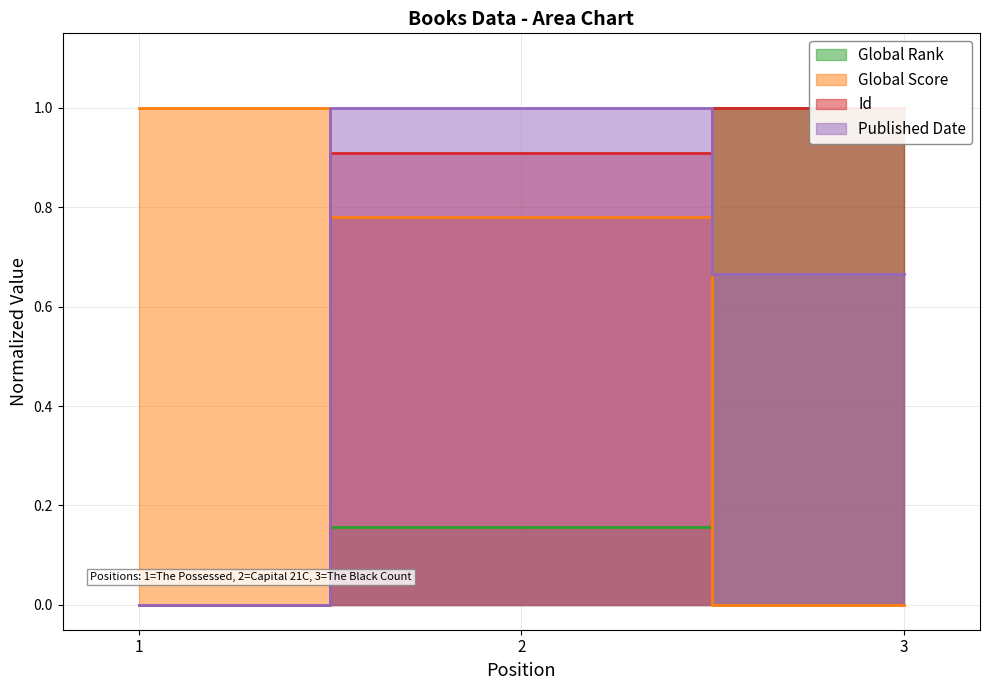

The value of Global Score at 1 is 0.5. True or false?

False